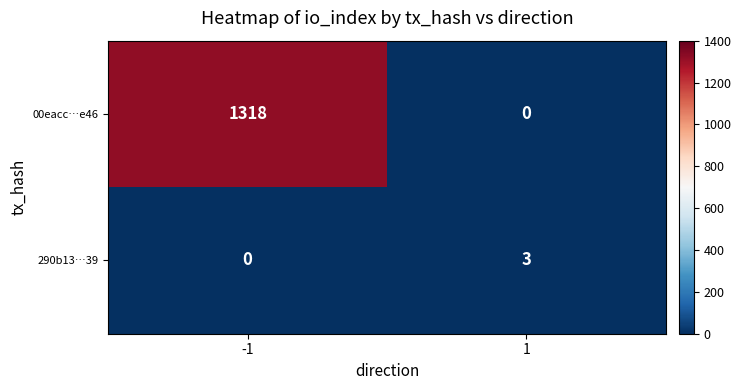

How many values in 290b13…39 are above zero?

1